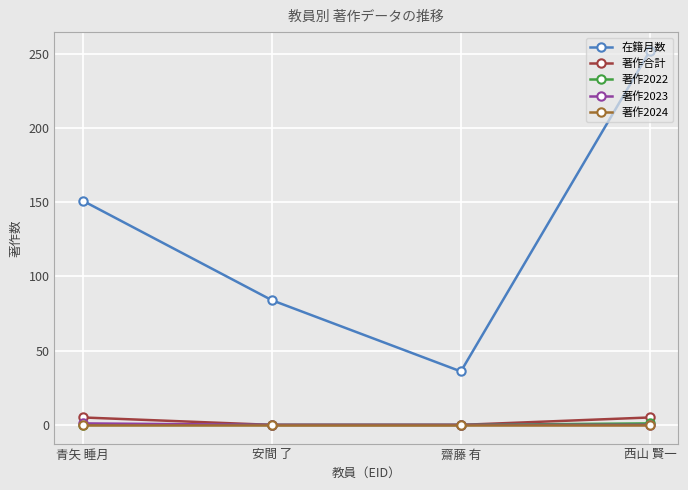

Rank the categories by 在籍月数 value from highest to lowest.

西山 賢一, 青矢 睡月, 安間 了, 齋藤 有